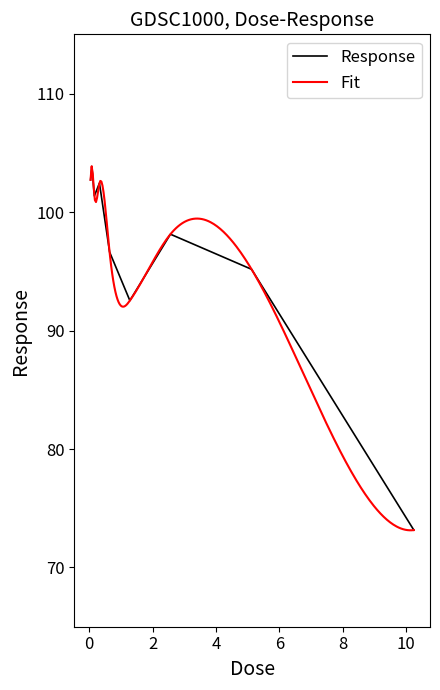

At which category does the chart reach its peak across all series?

0.08